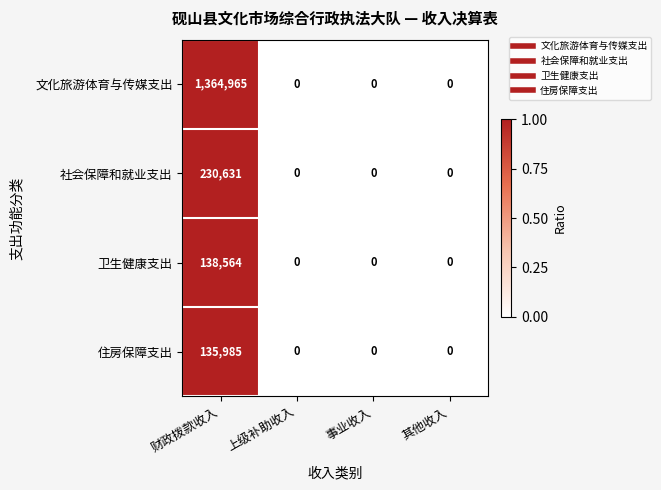

Which series has the widest spread of values?

文化旅游体育与传媒支出